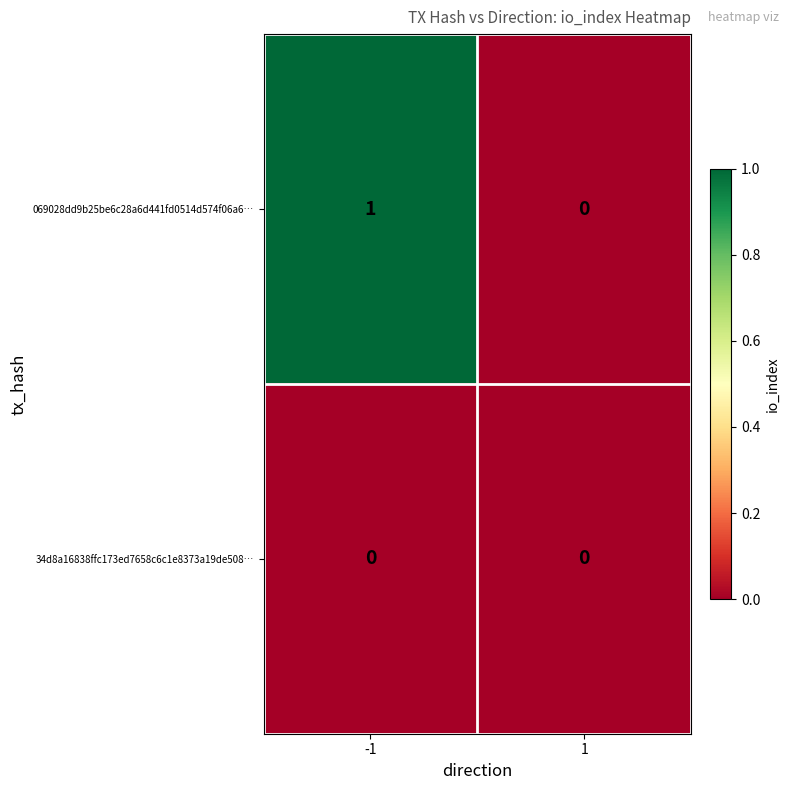

Which series has the largest total across all categories?

069028dd9b25be6c28a6d441fd0514d574f06a6…